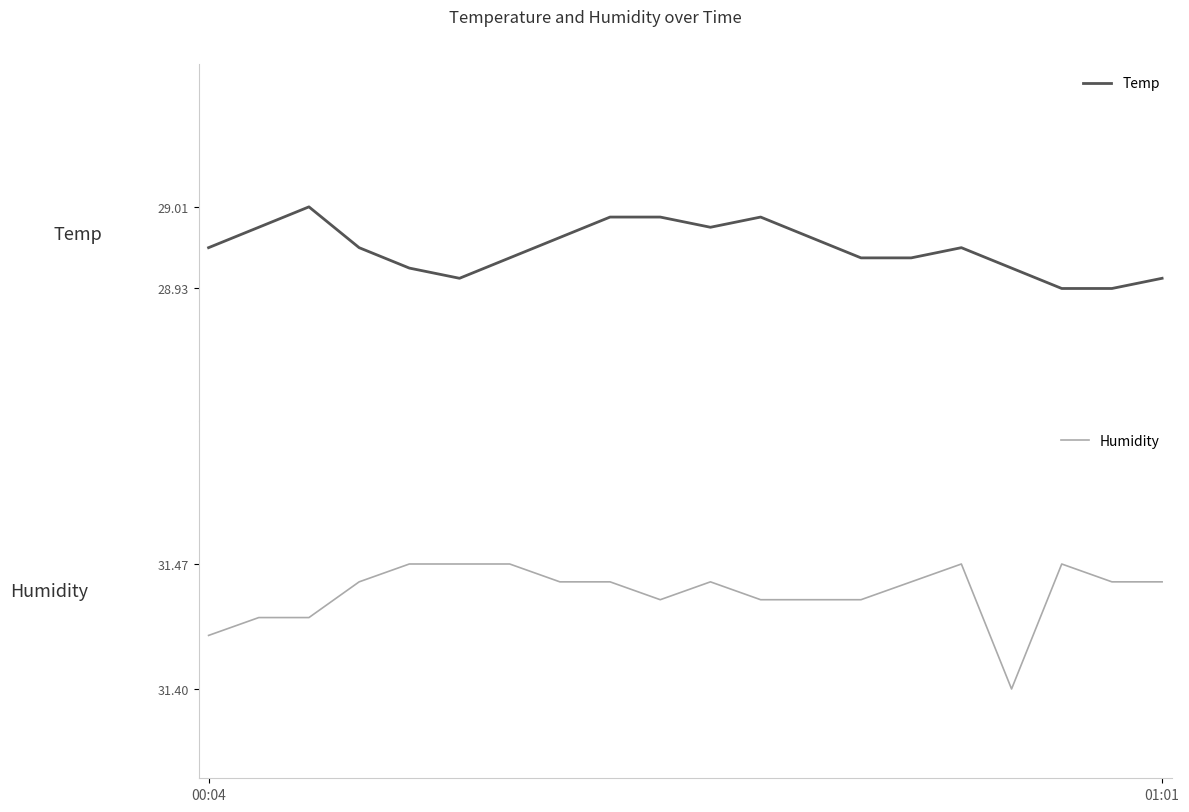

True or false: Temp has a value of 15.2 at 18.

False